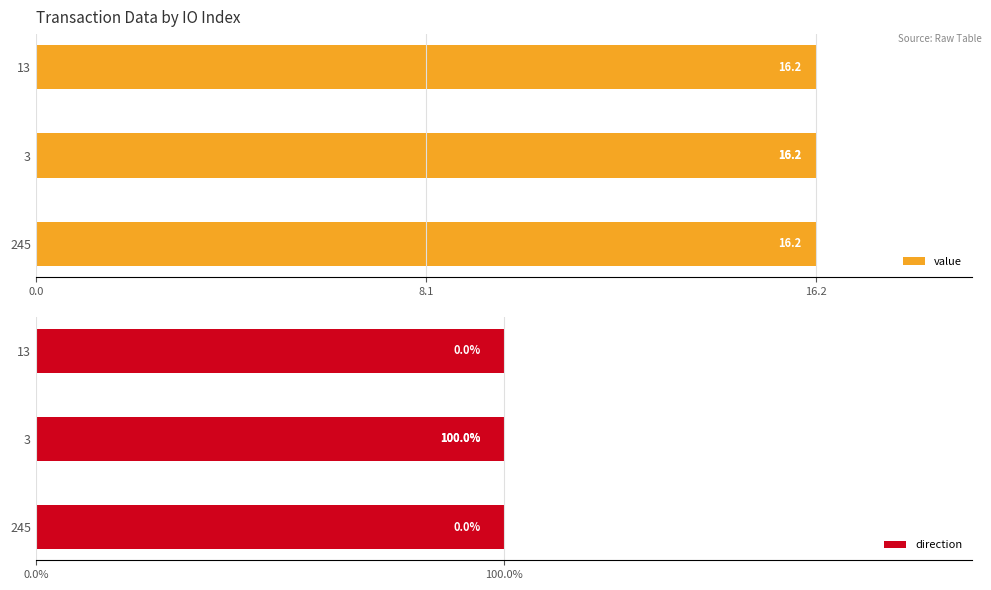

Is it true that direction equals -0.6 at 245?

False